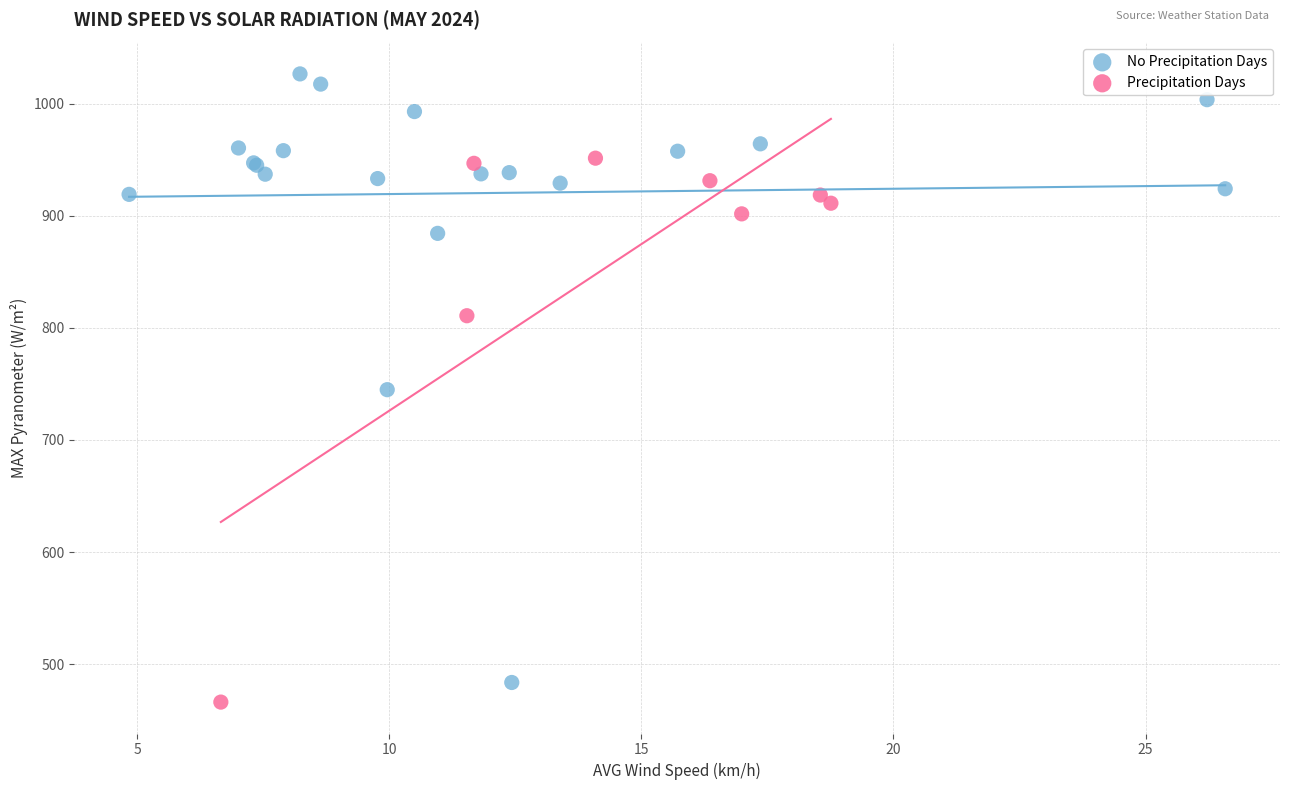

Which series has the largest Y range (max minus min)?

No Precipitation Days